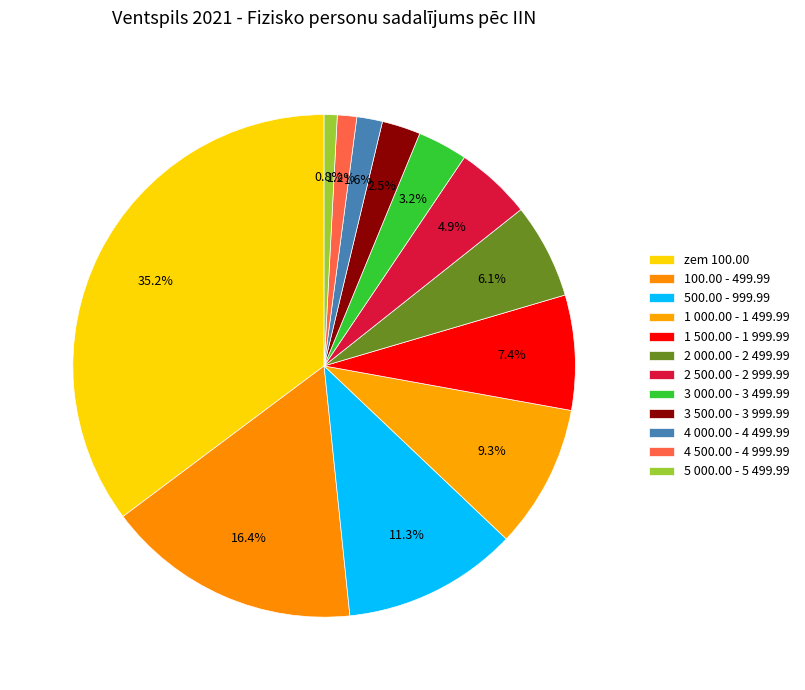

What is the total percentage of 2 000.00 - 2 499.99 and 500.00 - 999.99?

17.4%